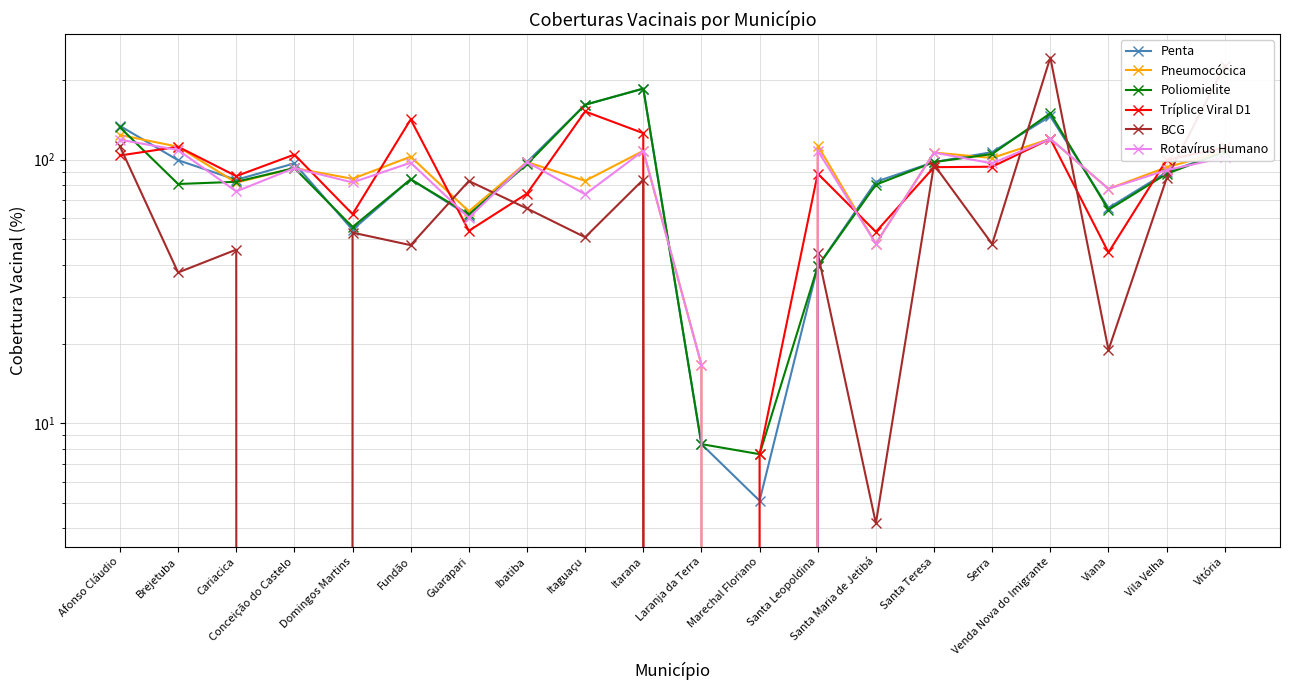

Which has a higher value, Vila Velha or Venda Nova do Imigrante?

Venda Nova do Imigrante